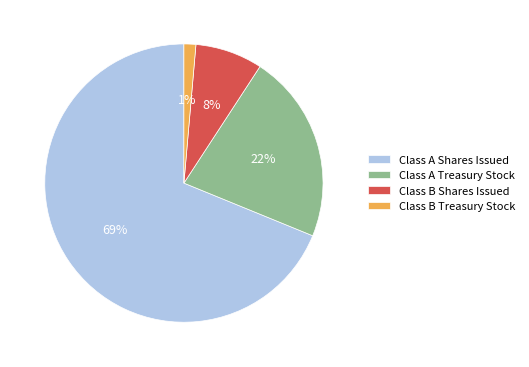

To the nearest percent, what portion does Class B Treasury Stock represent?

1%